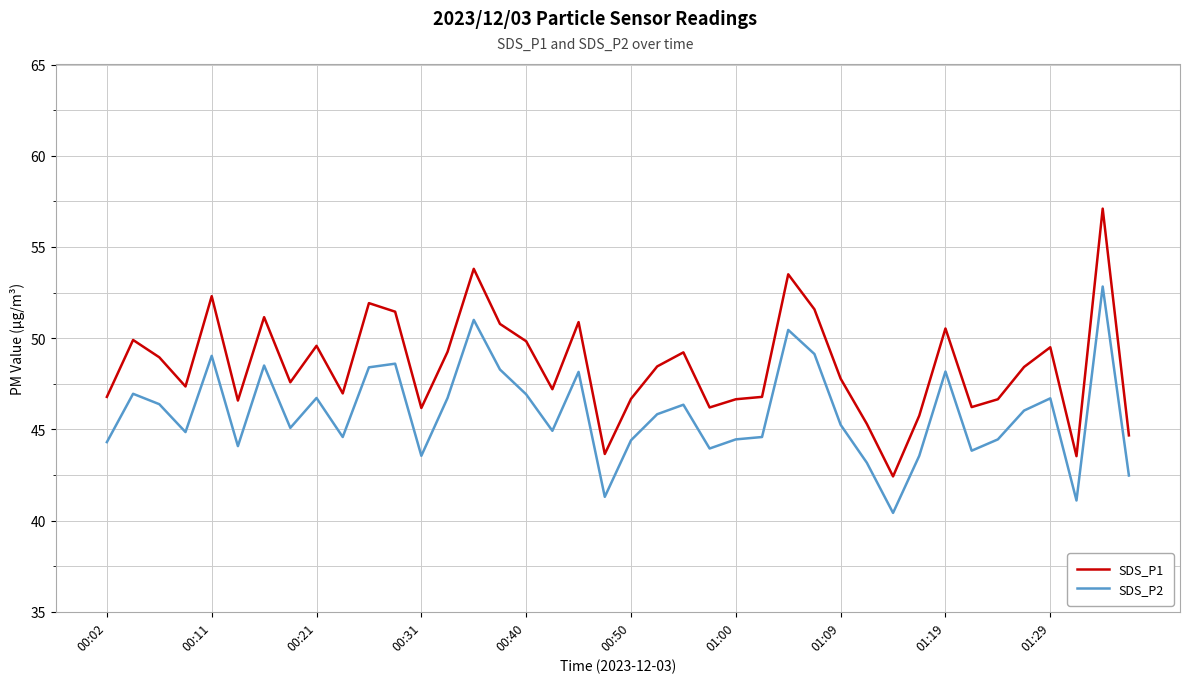

Which series has the widest spread of values?

SDS_P1